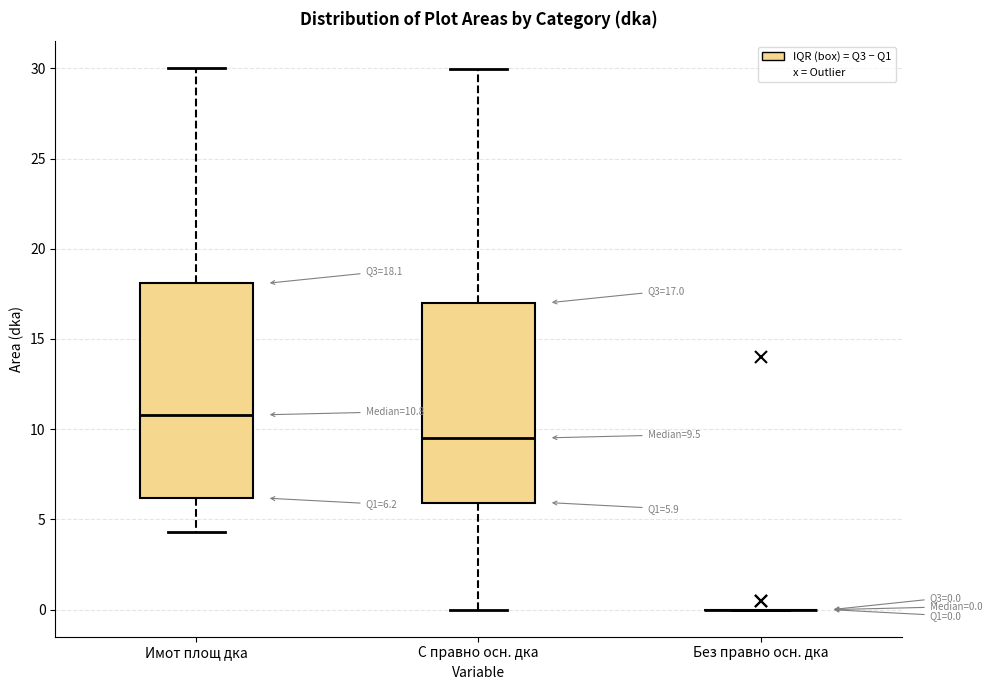

Comparing the boxes themselves (not the whiskers), which one is the tallest?

Имот площ дка